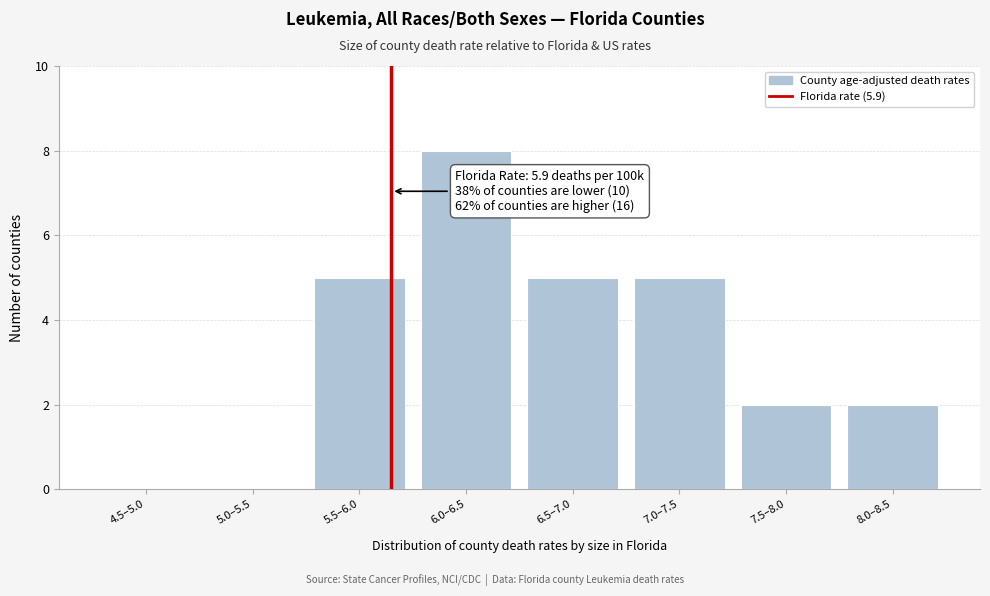

Reading right to left, transcribe all the data shown in this chart.

8.0–8.5=2	7.5–8.0=2	7.0–7.5=5	6.5–7.0=5	6.0–6.5=8	5.5–6.0=5	5.0–5.5=0	4.5–5.0=0